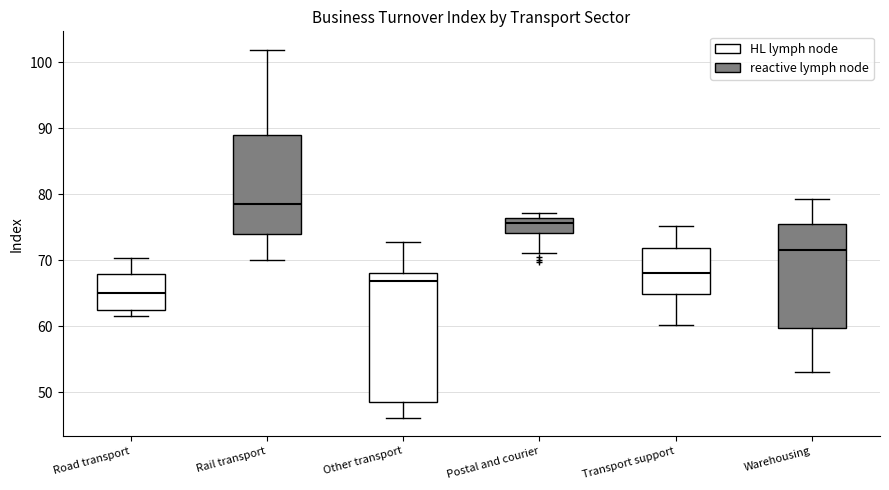

Which box is the tallest, from its lower edge to its upper edge?

Other transport